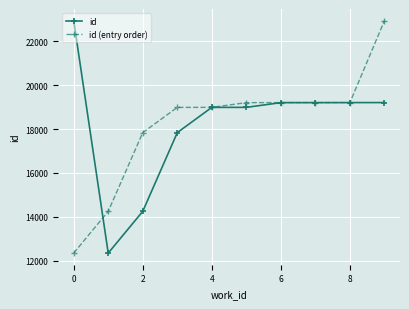

What is the highest value of the id series?

22933